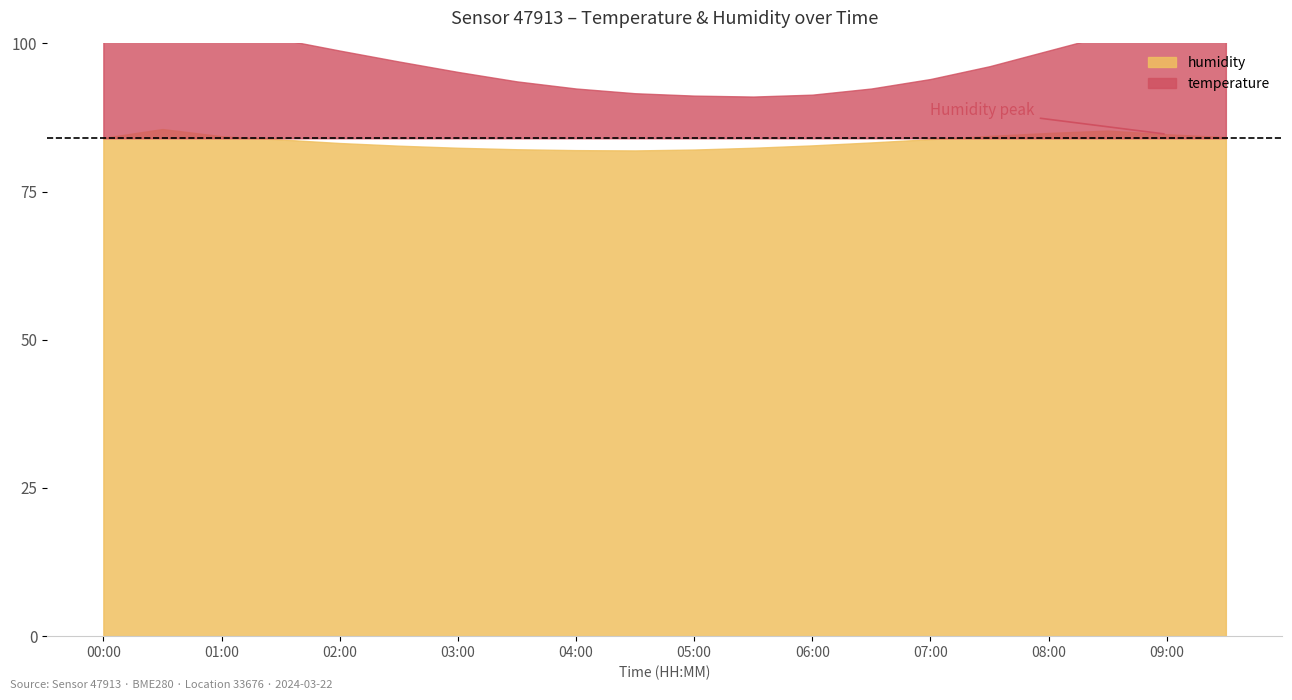

Which category has the highest value in the temperature series?

00:00